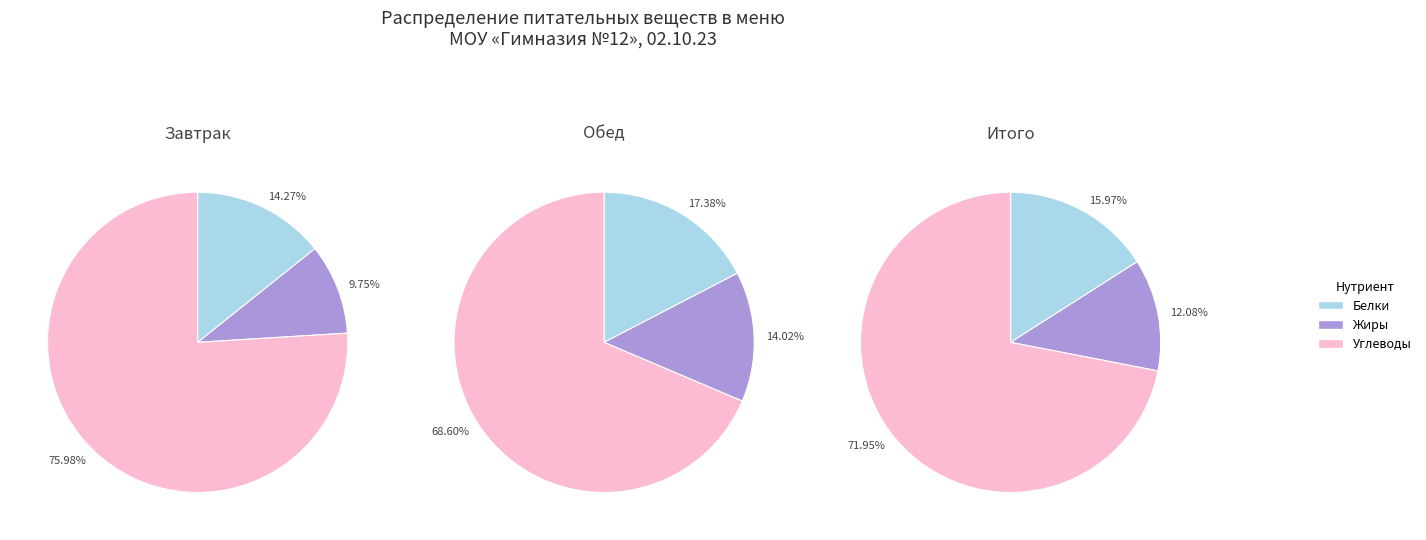

Between Белки and Углеводы, which series saw the biggest shift?

Завтрак